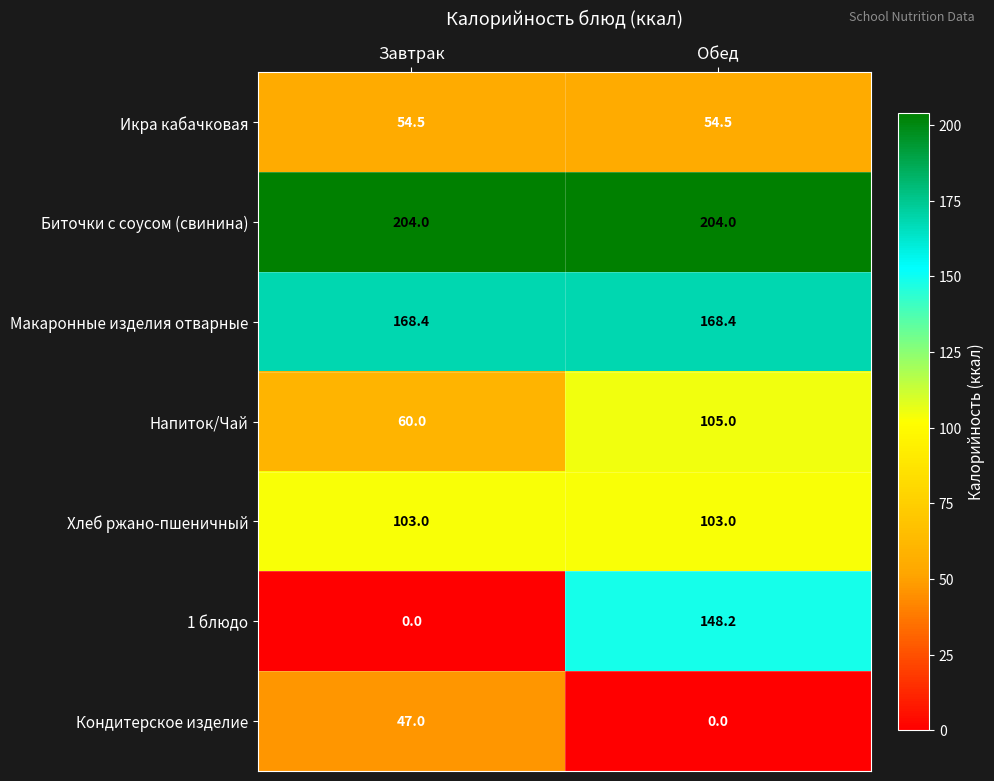

Where is Кондитерское изделие nearest to the value 23?

Обед